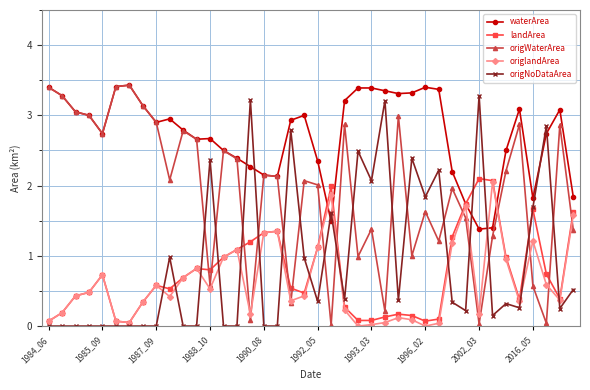

True or false: landArea has more than 2 interior local peaks.

True